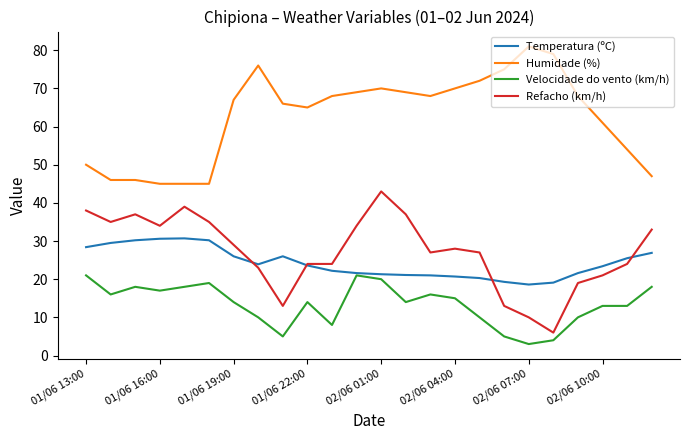

What is the greatest value displayed?

81.0